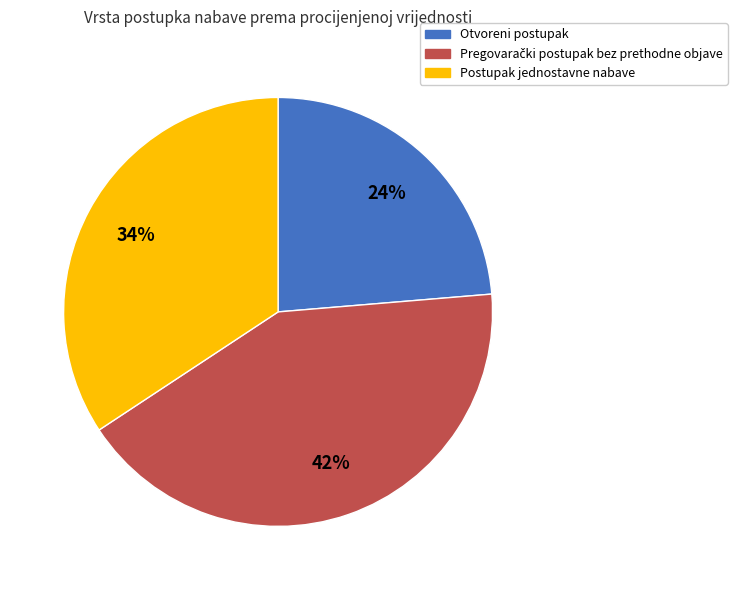

To the nearest percent, what is the average slice percentage?

33%